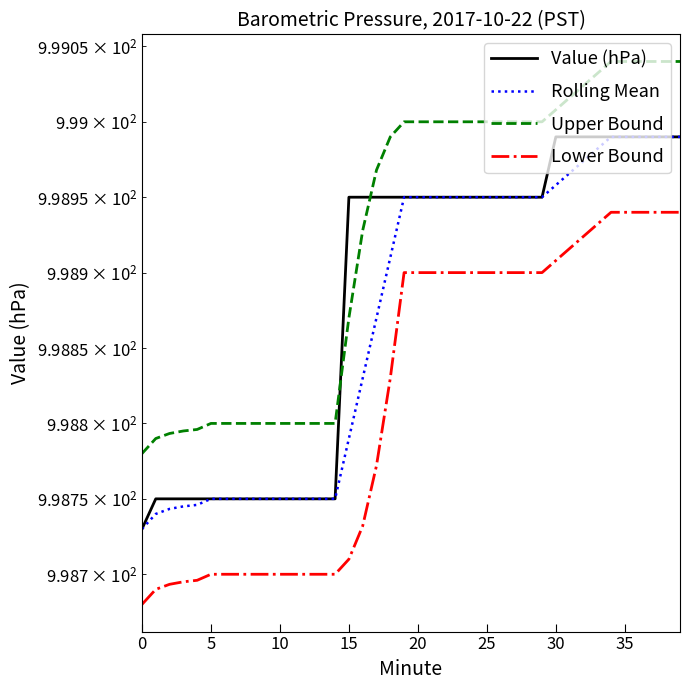

List the series in order of their peak value, highest first.

Upper Bound, Value (hPa), Rolling Mean, Lower Bound